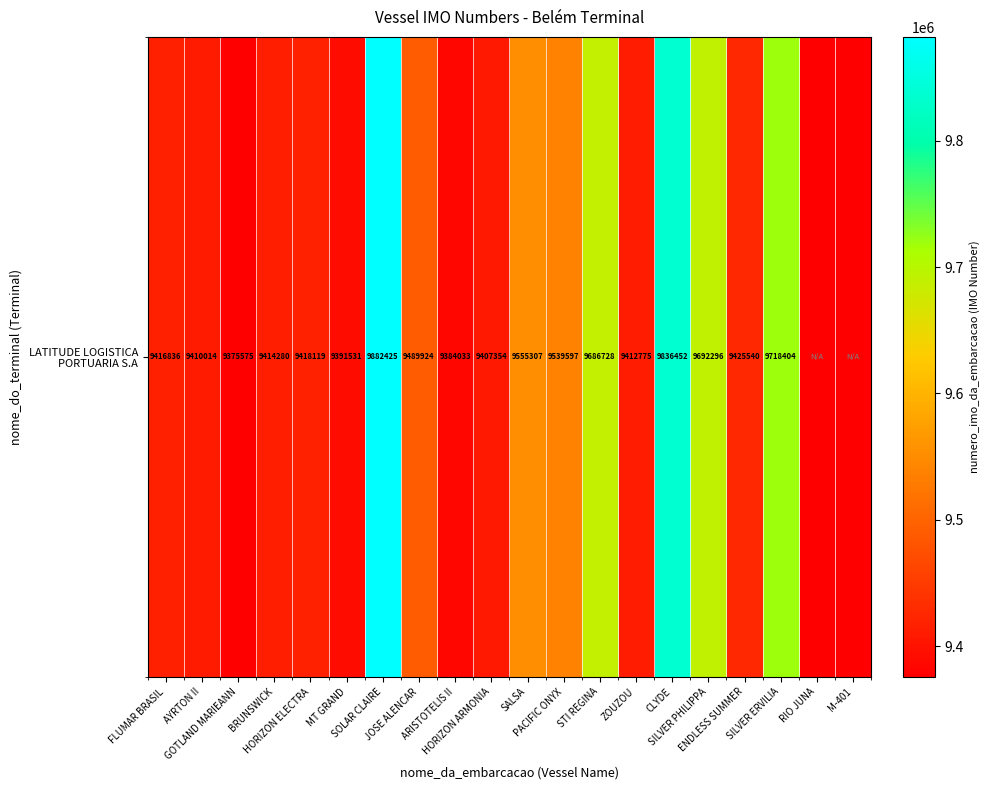

What is the average value?

8572860